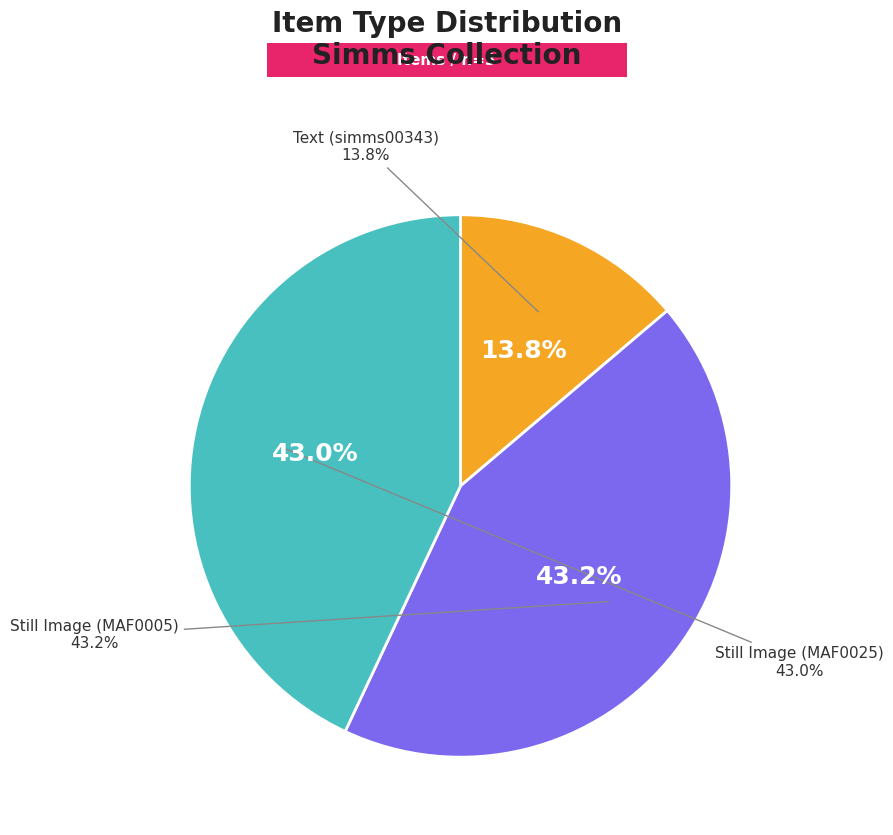

What is the change in value from Text (simms00343) to Still Image (MAF0005)?

+2613